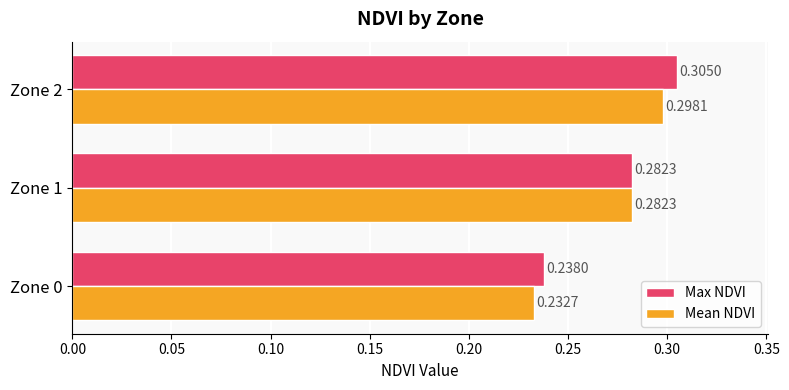

What are all the series names shown in the legend?

Max NDVI, Mean NDVI